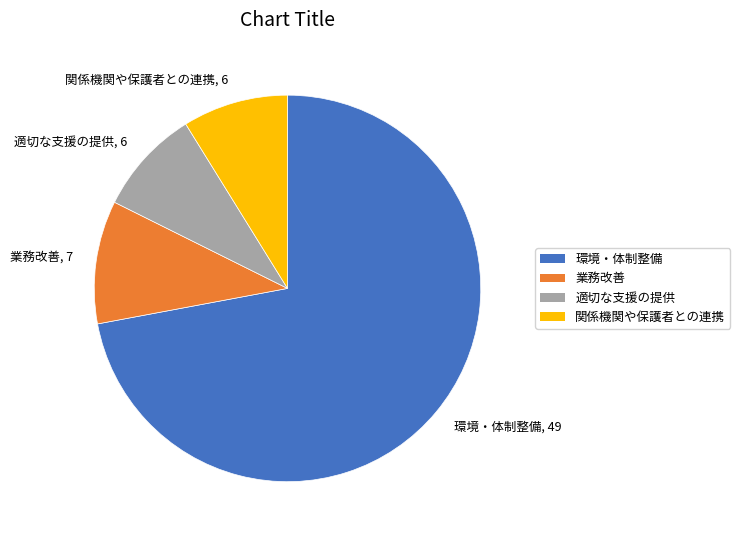

True or false: 関係機関や保護者との連携, 6 accounts for 9% of the total.

True